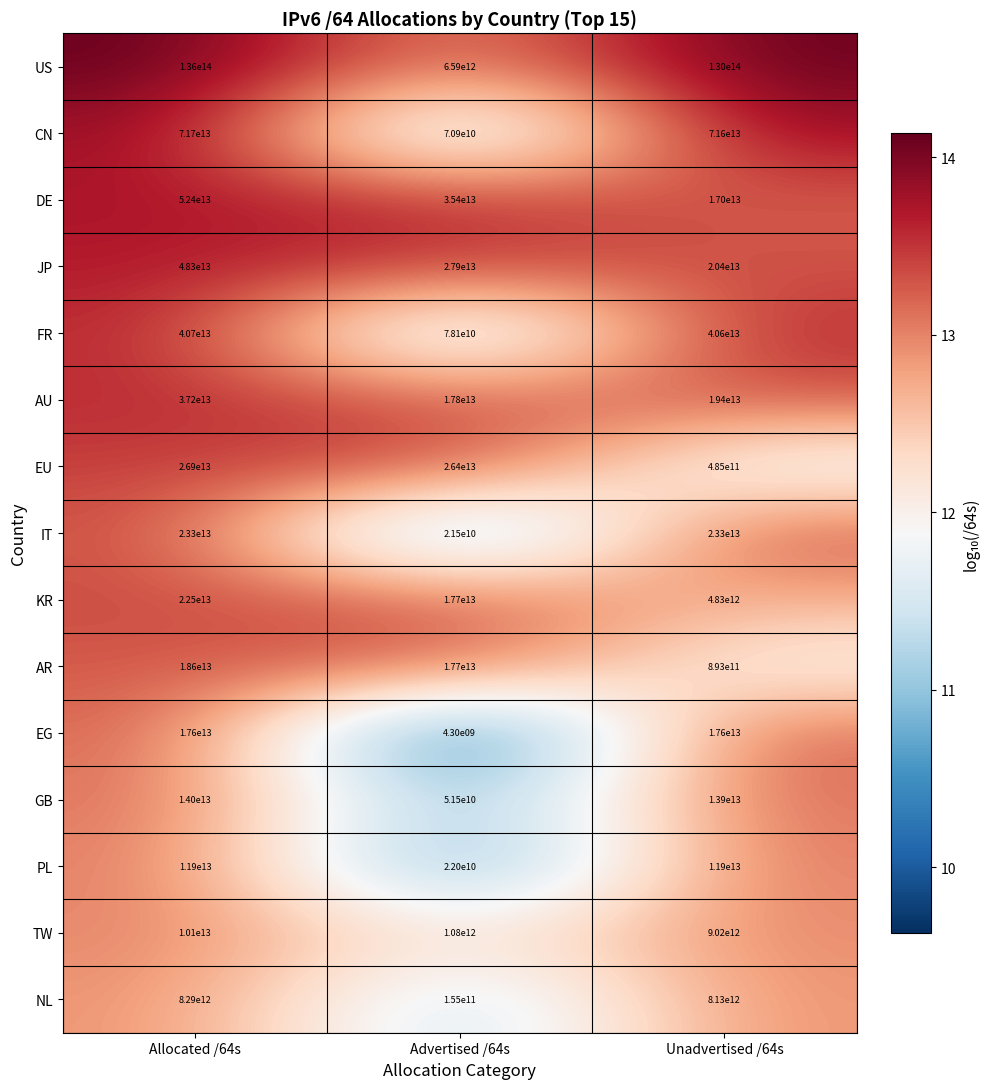

List the series in order of their peak value, lowest first.

NL, TW, PL, GB, EG, AR, KR, IT, EU, AU, FR, JP, DE, CN, US